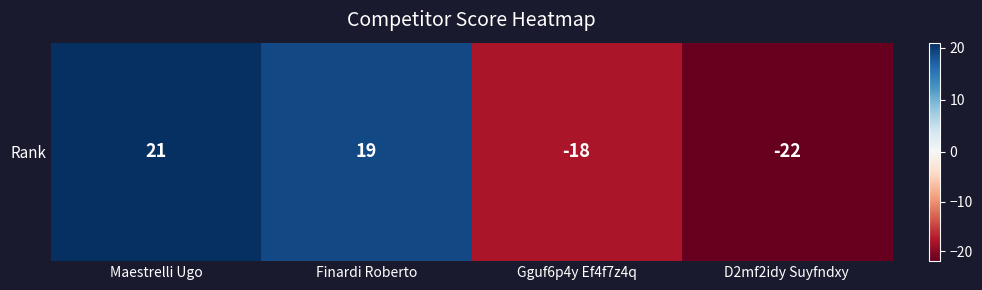

Where is the data nearest to the value 0?

Gguf6p4y Ef4f7z4q